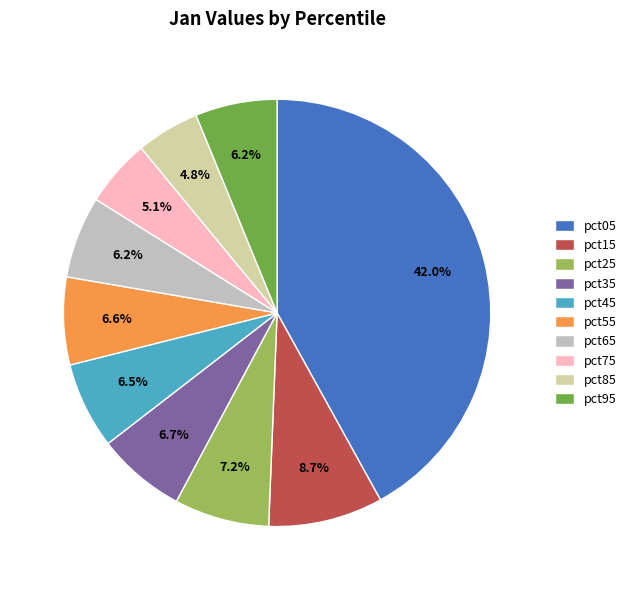

To the nearest percent, what is the difference between the largest and smallest slice percentages?

37%